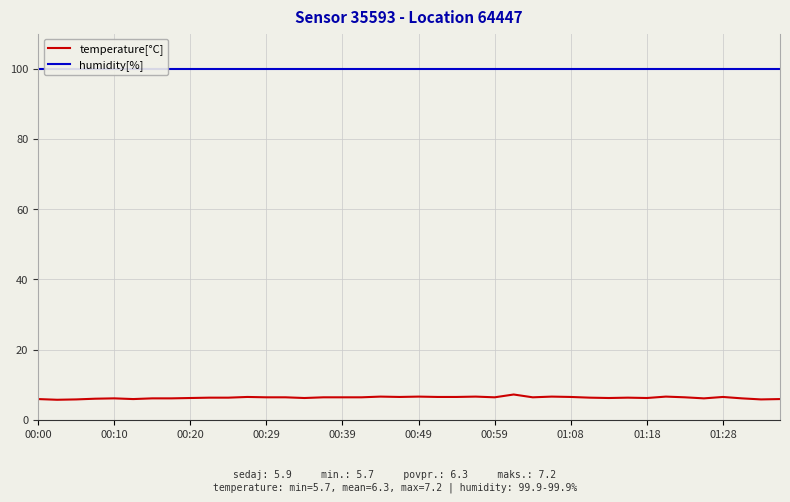

What is the highest value of the temperature[°C] series?

7.2